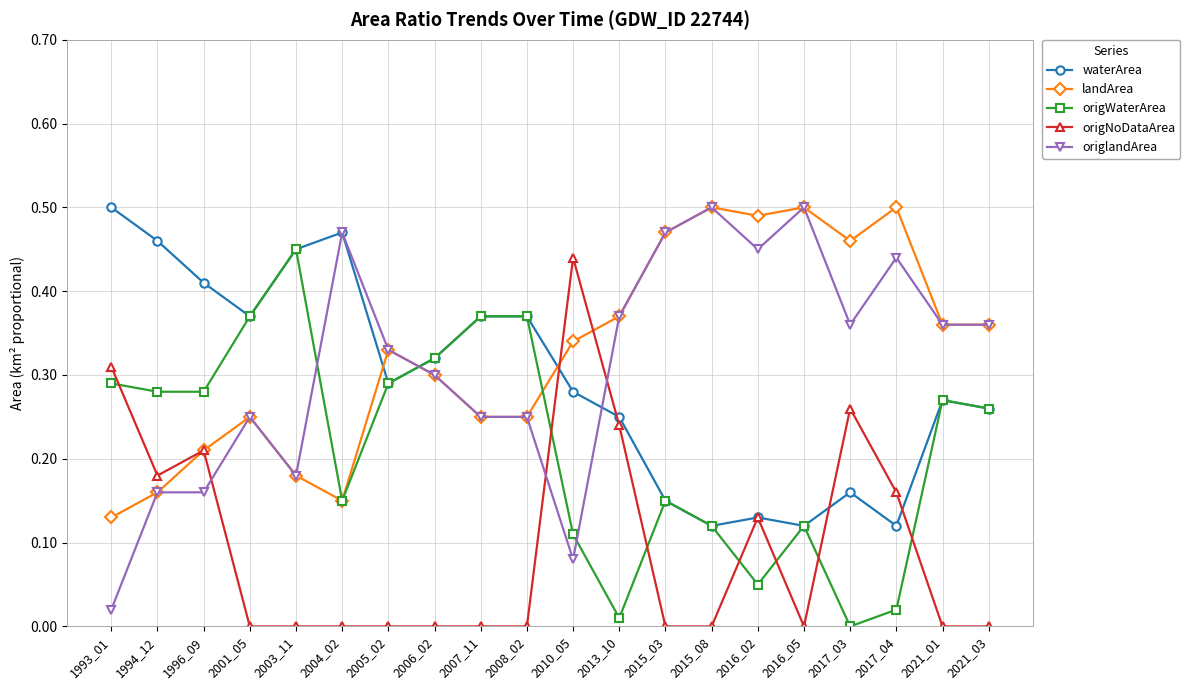

At which label does origlandArea reach its minimum?

1993_01